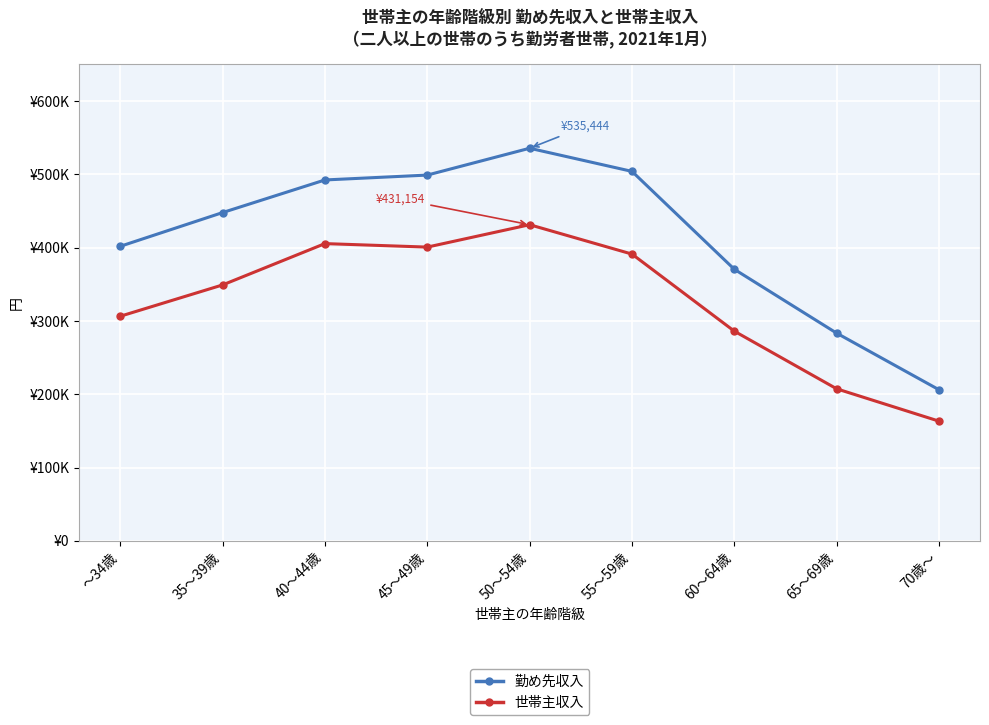

True or false: 世帯主収入 and 勤め先収入 cross at least once.

False